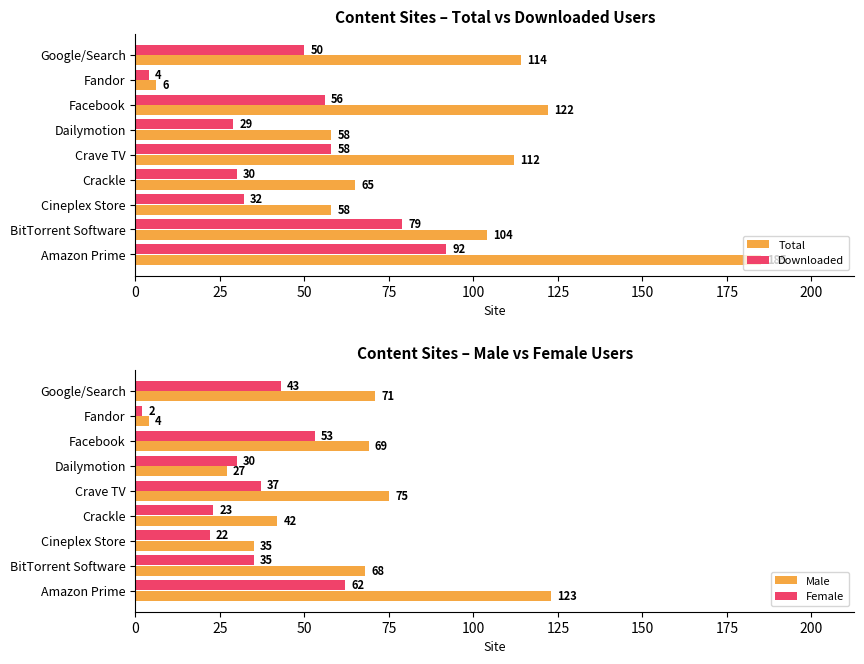

True or false: Total has a value of 185 at Amazon Prime.

True